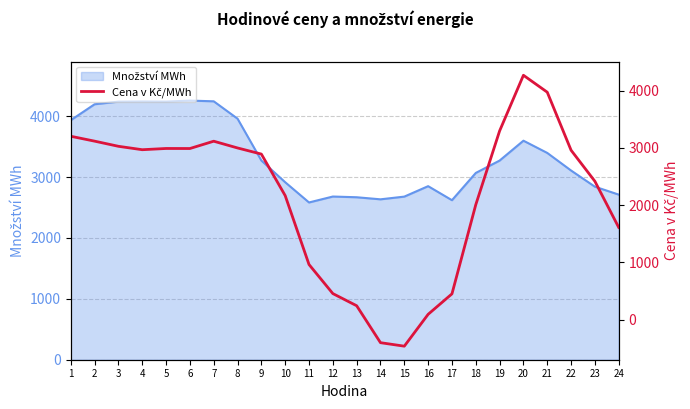

The value at 18 is 2008.6. True or false?

True